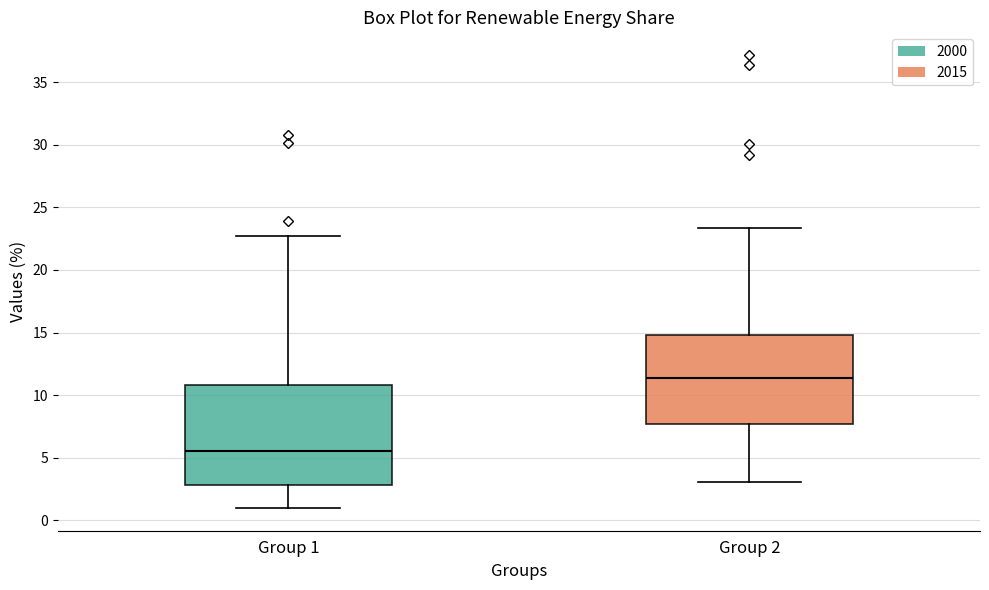

Reading left to right, transcribe this box plot: for each box, give where its median line is, the range the box spans, and where its two whiskers end, as read against the y-axis. The values are not printed on the chart, so give them approximately, as read against the axis.

Group 1: median 5.5, box 3.0 to 11.0, whiskers 1.0 to 22.5
Group 2: median 11.5, box 7.5 to 15.0, whiskers 3.0 to 23.5